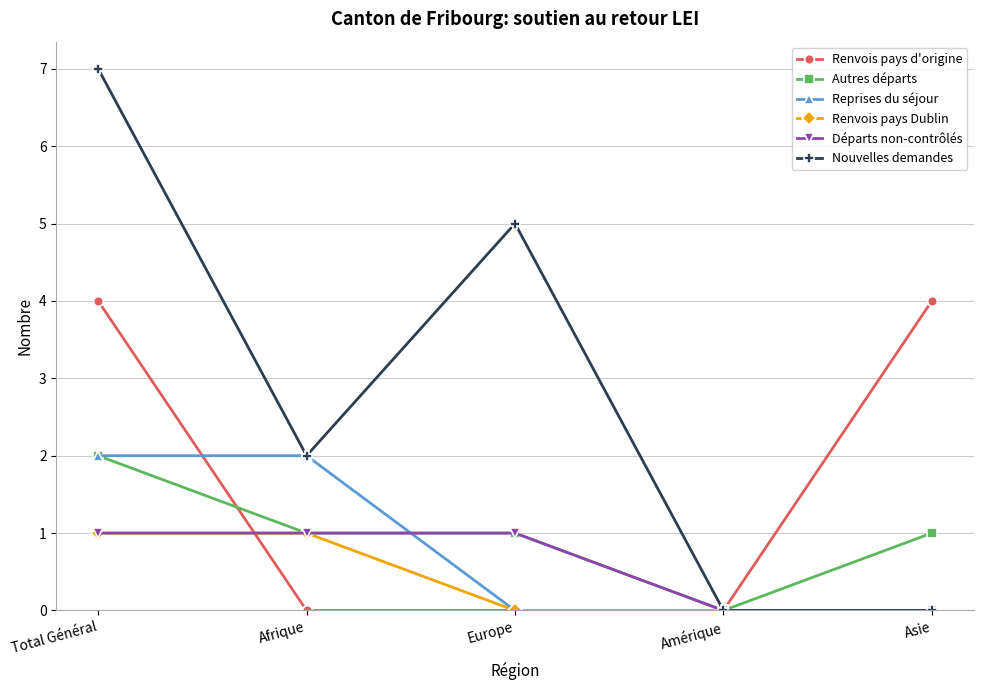

What is the difference between the Nouvelles demandes values at Total Général and Amérique?

7